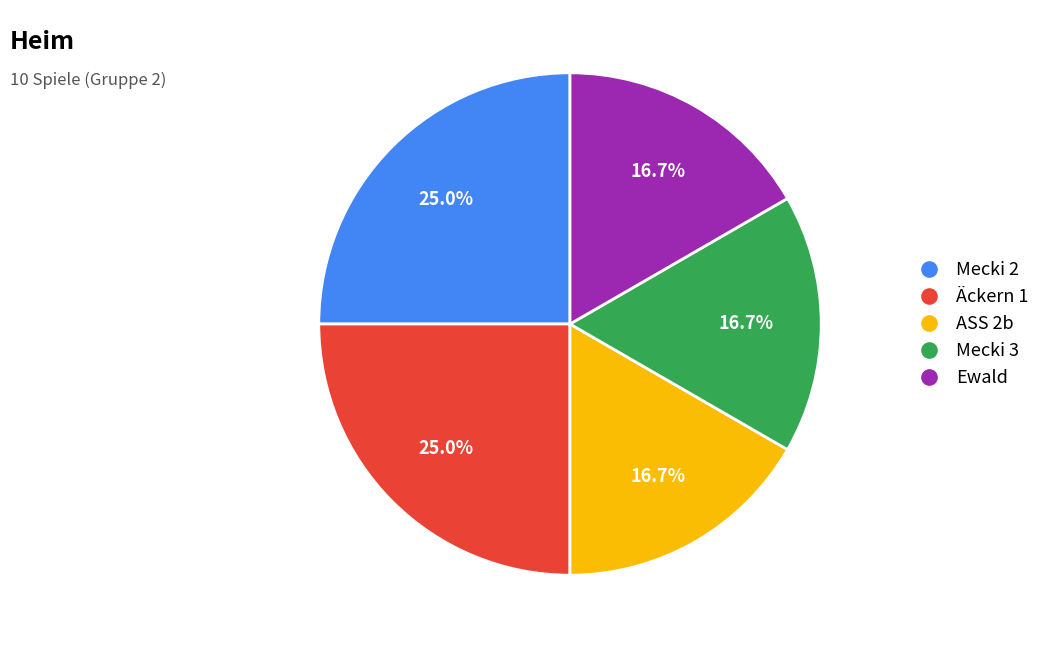

What percentage is NOT represented by Mecki 3?

83.3%